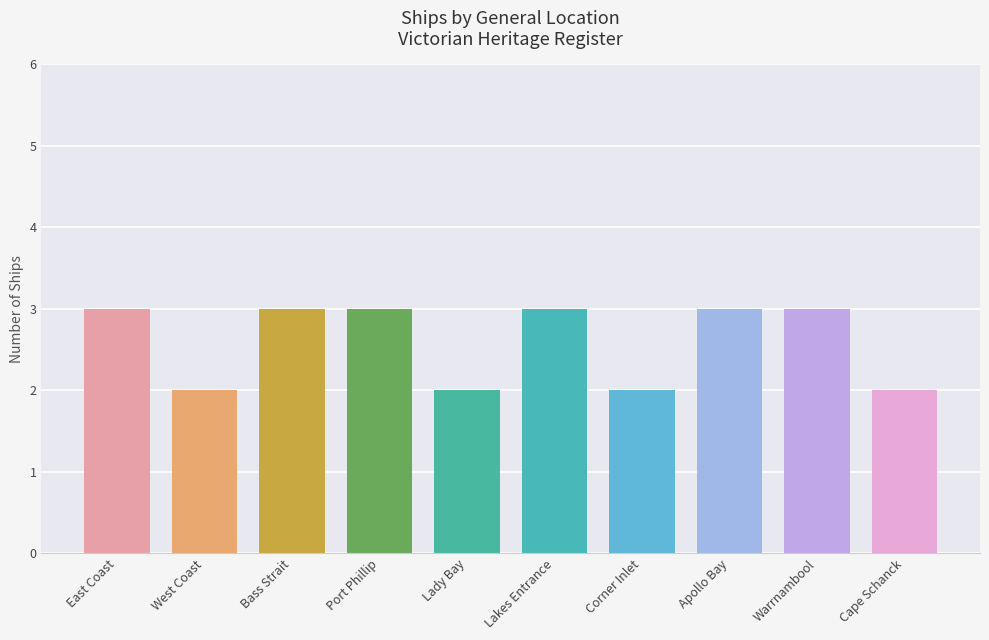

Rank the categories by value from lowest to highest.

West Coast, Lady Bay, Corner Inlet, Cape Schanck, East Coast, Bass Strait, Port Phillip, Lakes Entrance, Apollo Bay, Warrnambool